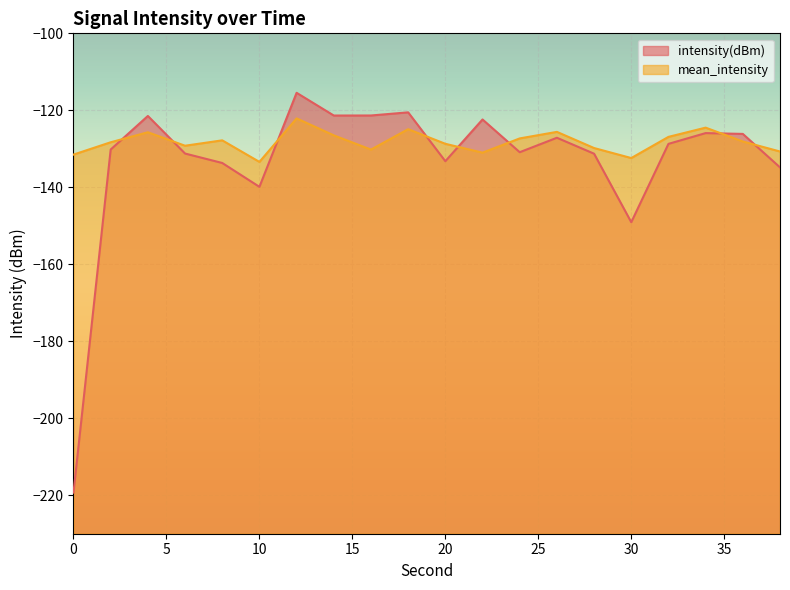

Which series has the widest spread of values?

intensity(dBm)